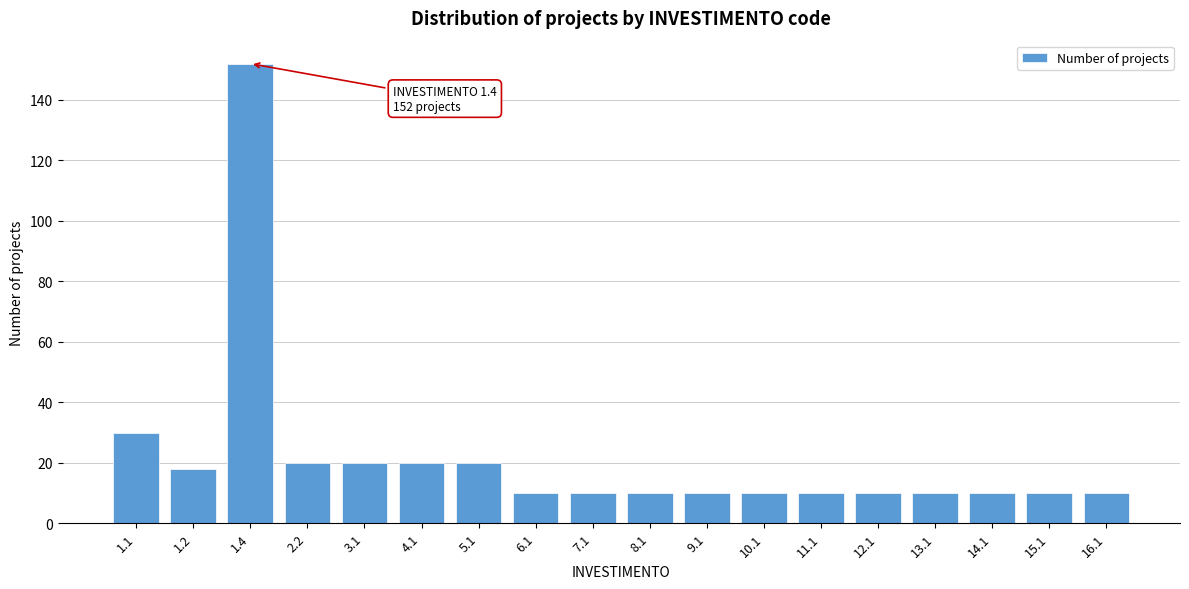

Reading right to left, transcribe all the data shown in this chart.

10	10	10	10	10	10	10	10	10	10	10	20	20	20	20	152	18	30